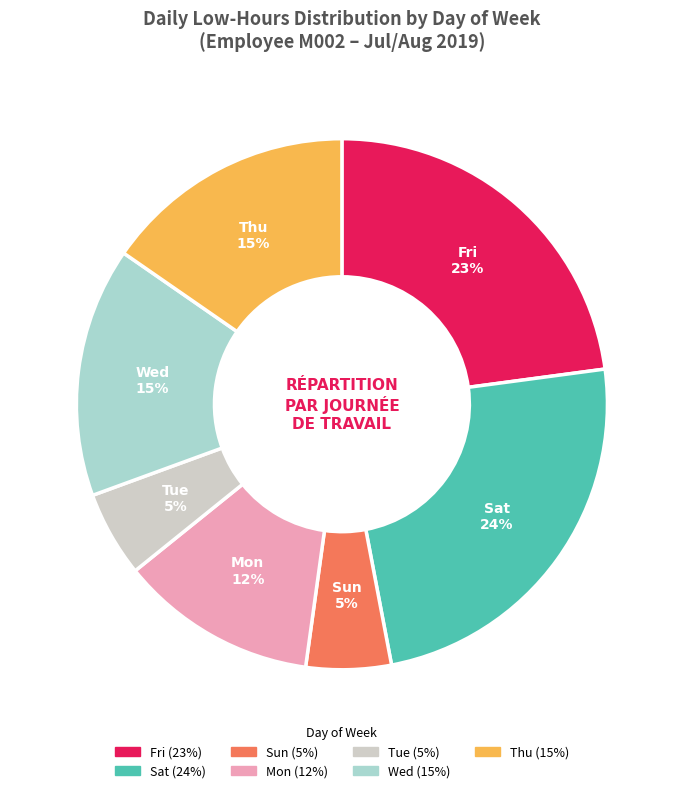

Is there any slice that represents more than half of the pie?

No